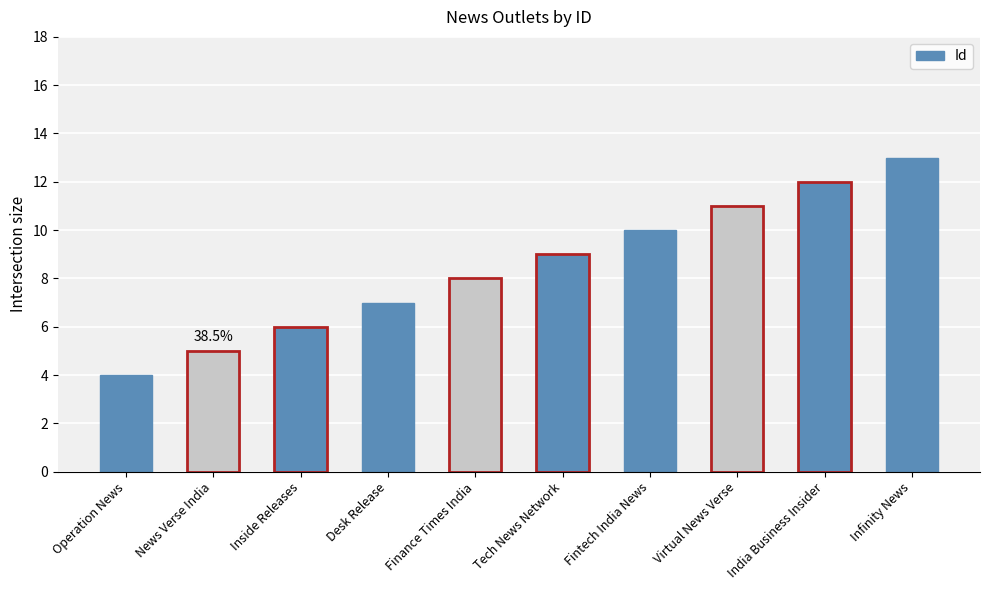

Which has a higher value, Infinity News or India Business Insider?

Infinity News